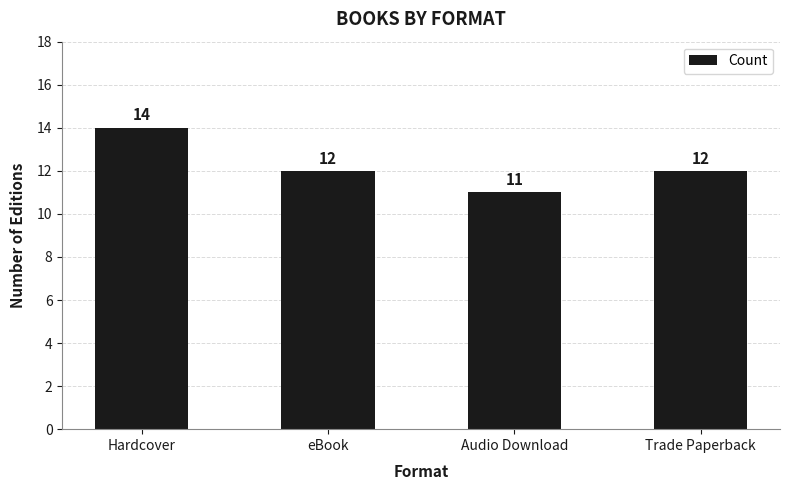

What is the approximate value at Audio Download?

11